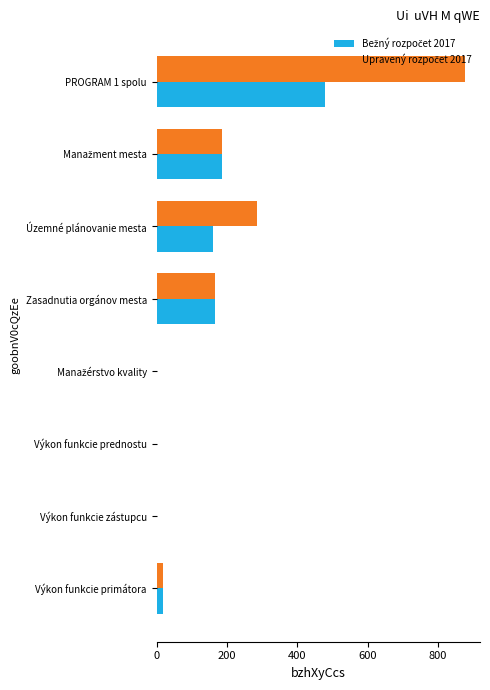

At which category is the sum across all series the highest?

PROGRAM 1 spolu